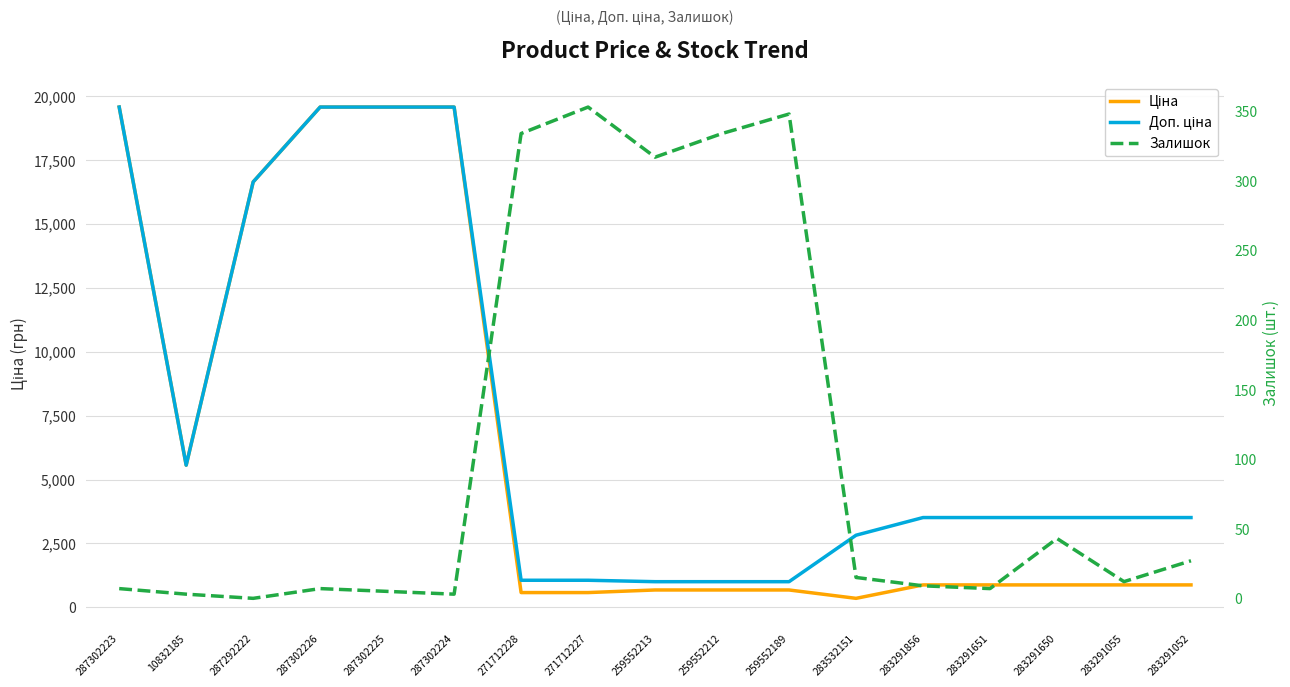

True or false: Доп. ціна and Залишок intersect in this chart.

False